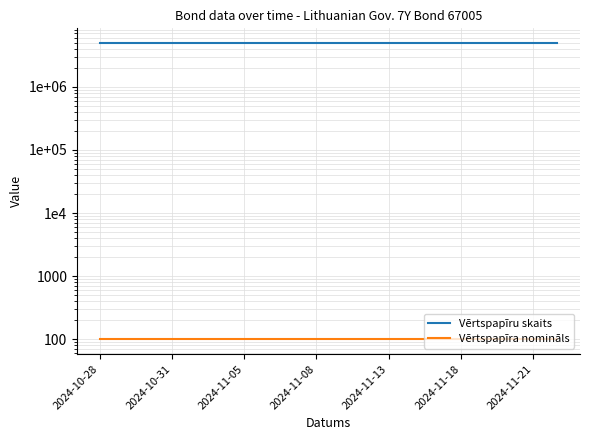

Rank the series at 16 from highest to lowest value.

Vērtspapīru skaits, Vērtspapīra nomināls